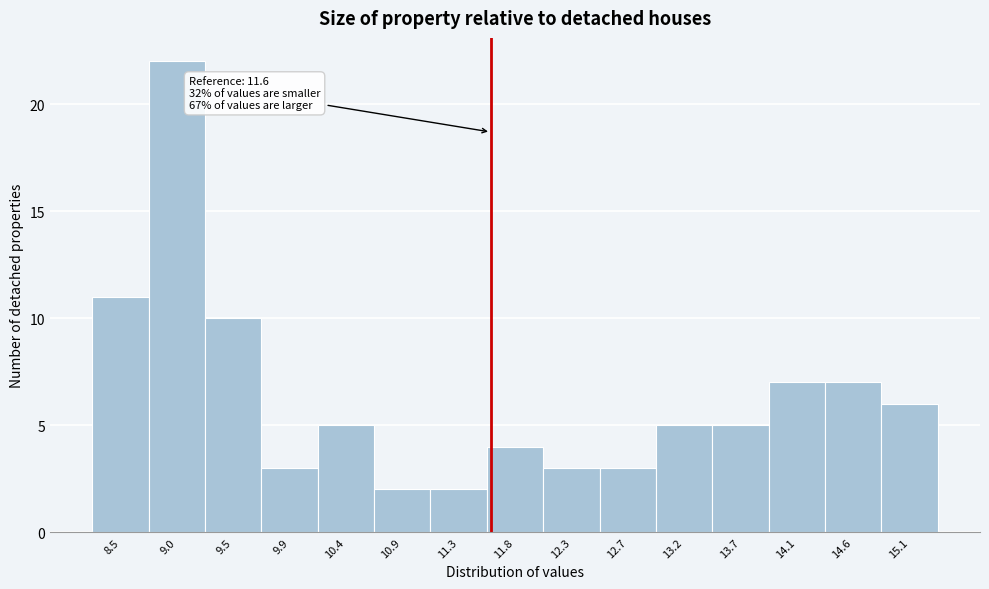

Over which range of the x-axis is the bar tallest?

8.75 to 9.25